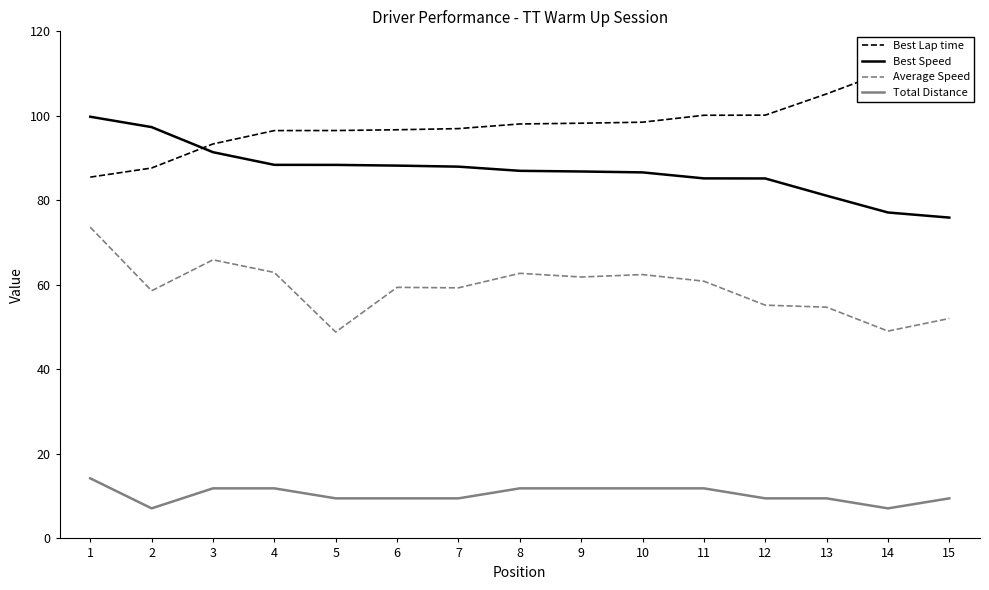

Reading left to right, extract all data points from this chart.

Best Lap time: 1=85.5	2=87.7	3=93.3	4=96.5	5=96.5	6=96.7	7=97.0	8=98.1	9=98.3	10=98.5	11=100.1	12=100.2	13=105.2	14=110.6	15=112.4
Best Speed: 1=99.8	2=97.3	3=91.4	4=88.4	5=88.4	6=88.2	7=88.0	8=87.0	9=86.8	10=86.6	11=85.2	12=85.2	13=81.1	14=77.1	15=75.9
Average Speed: 1=73.6	2=58.6	3=65.9	4=62.9	5=48.8	6=59.4	7=59.3	8=62.7	9=61.9	10=62.4	11=60.9	12=55.2	13=54.7	14=49.1	15=52.0
Total Distance: 1=14.2	2=7.1	3=11.8	4=11.8	5=9.5	6=9.5	7=9.5	8=11.8	9=11.8	10=11.8	11=11.8	12=9.5	13=9.5	14=7.1	15=9.5